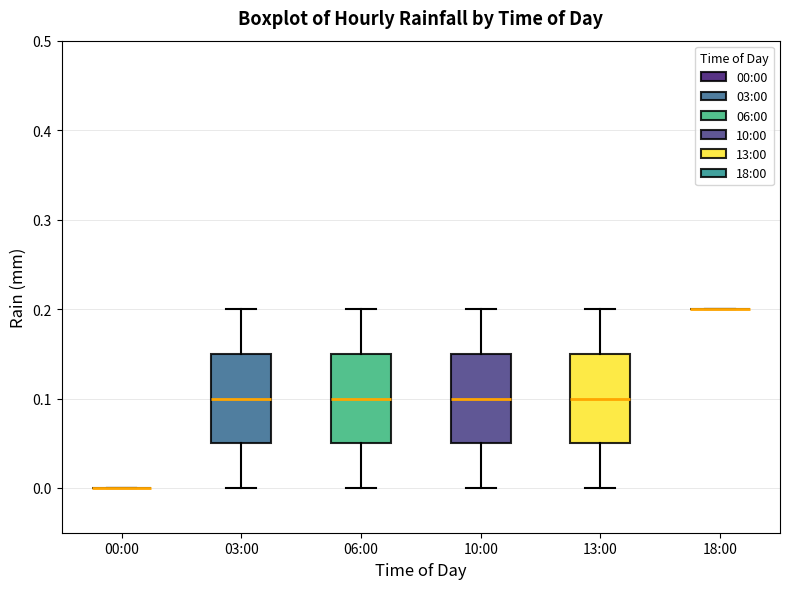

Reading left to right, read every box against the y-axis: the position of its median line, the range the box covers, and the ends of its whiskers. The values are not printed on the chart, so give them approximately, as read against the axis.

00:00: box collapsed to a line at 0.00, whiskers 0.00 to 0.00
03:00: median 0.10, box 0.05 to 0.15, whiskers 0.00 to 0.20
06:00: median 0.10, box 0.05 to 0.15, whiskers 0.00 to 0.20
10:00: median 0.10, box 0.05 to 0.15, whiskers 0.00 to 0.20
13:00: median 0.10, box 0.05 to 0.15, whiskers 0.00 to 0.20
18:00: box collapsed to a line at 0.20, whiskers 0.20 to 0.20